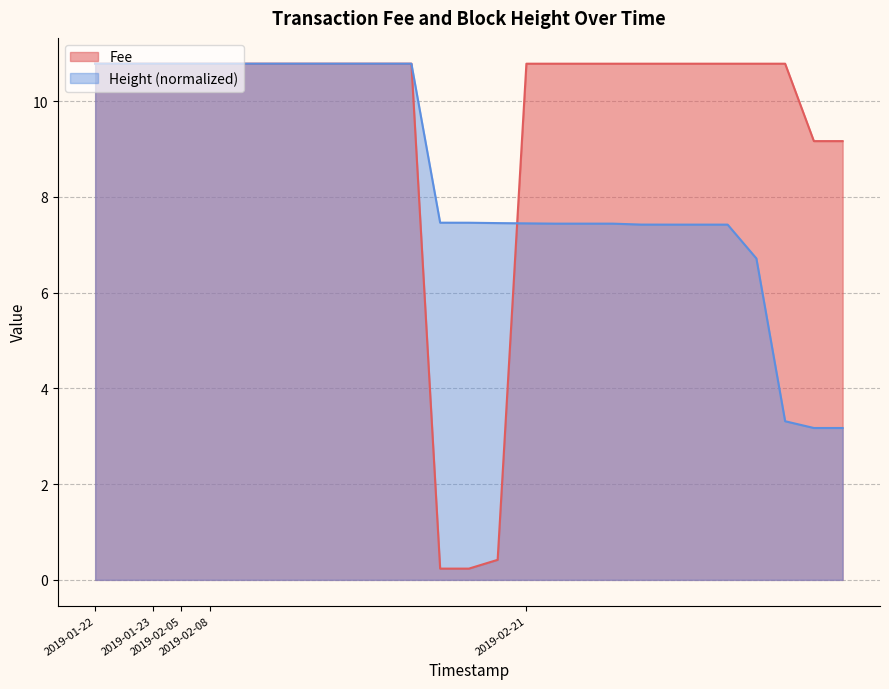

Reading left to right, transcribe all the data shown in this chart.

Fee: 10.8	10.8	10.8	10.8	10.8	10.8	10.8	10.8	10.8	10.8	10.8	10.8	0.2	0.2	0.4	10.8	10.8	10.8	10.8	10.8	10.8	10.8	10.8	10.8	10.8	9.2	9.2
Height: 10.8	10.8	10.8	10.8	10.8	10.8	10.8	10.8	10.8	10.8	10.8	10.8	7.5	7.5	7.5	7.4	7.4	7.4	7.4	7.4	7.4	7.4	7.4	6.7	3.3	3.2	3.2